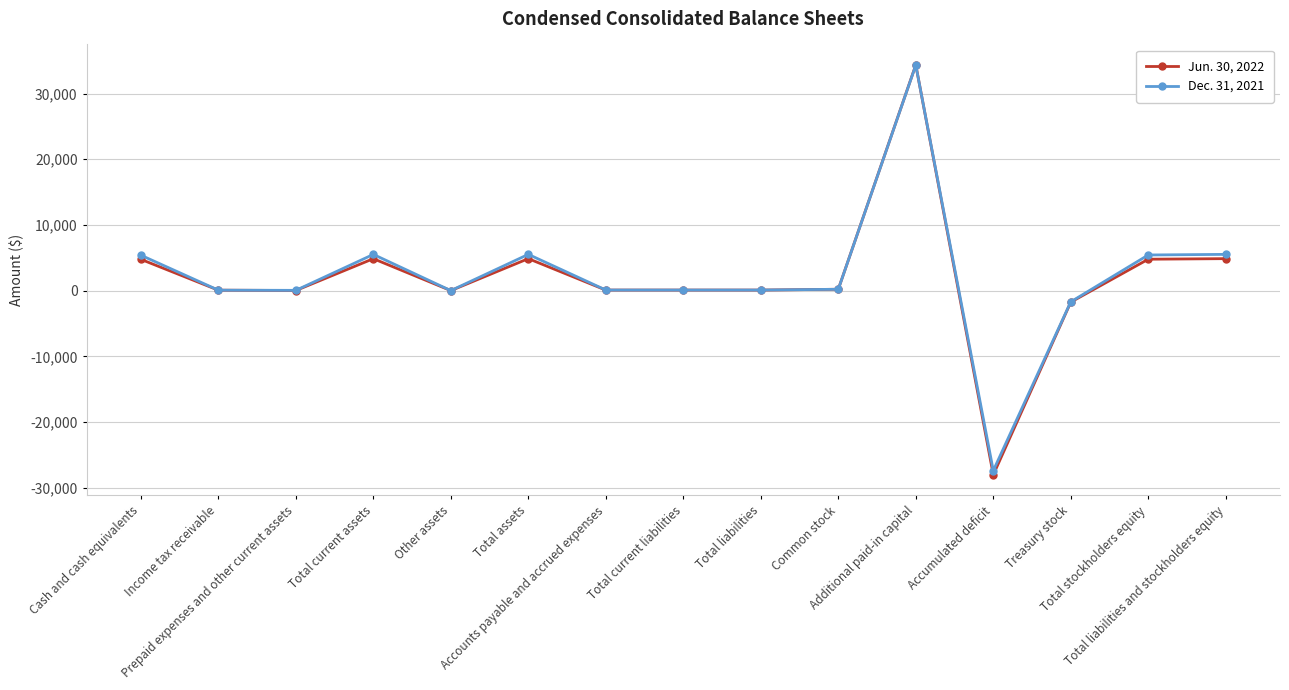

What are all the series names shown in the legend?

Jun. 30, 2022, Dec. 31, 2021